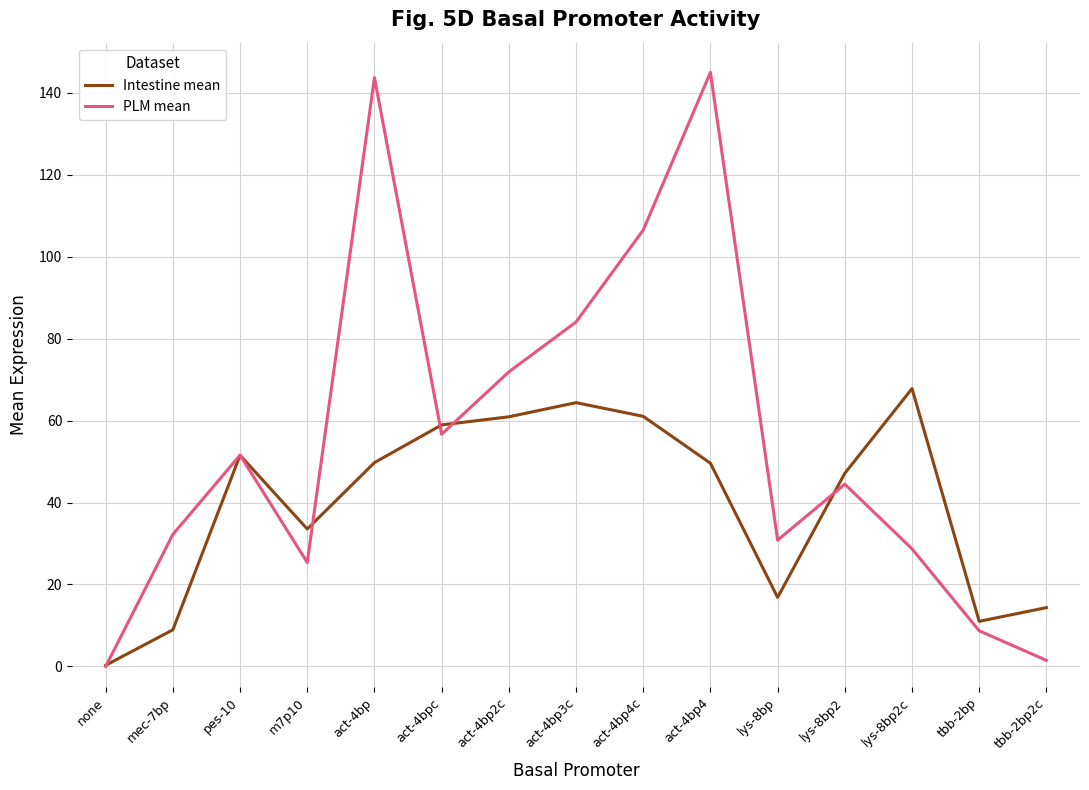

Where is the first local minimum for PLM mean?

m7p10